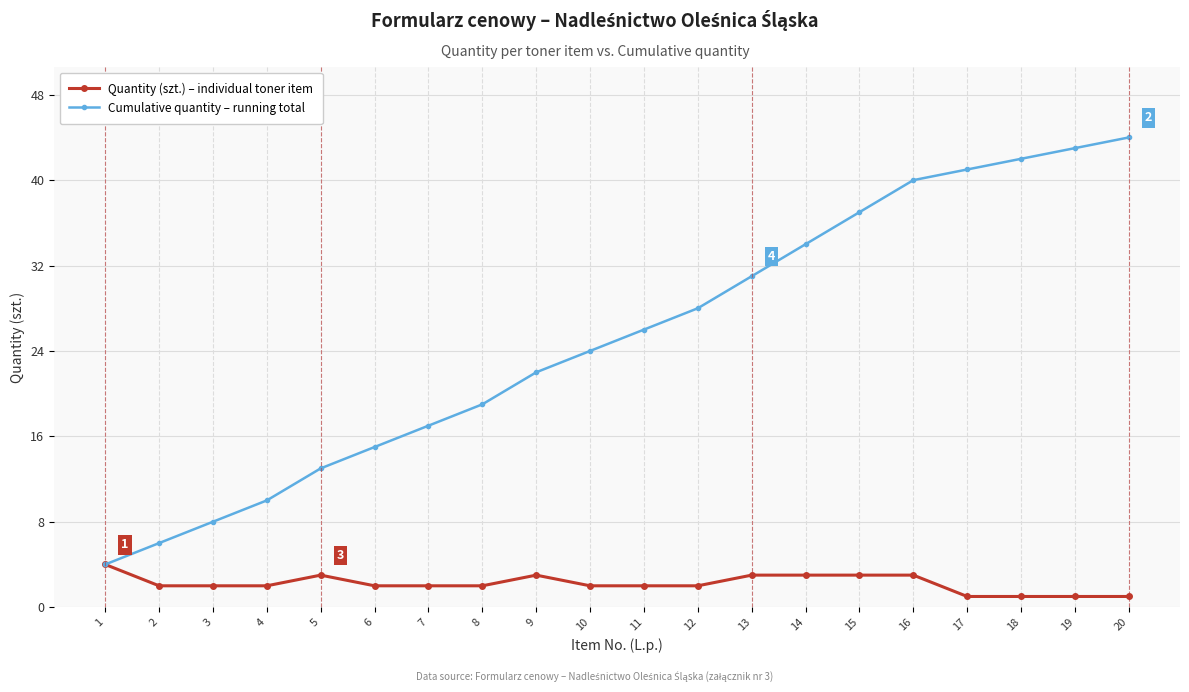

What are all the series names shown in the legend?

Quantity (szt.) – individual toner item, Cumulative quantity – running total